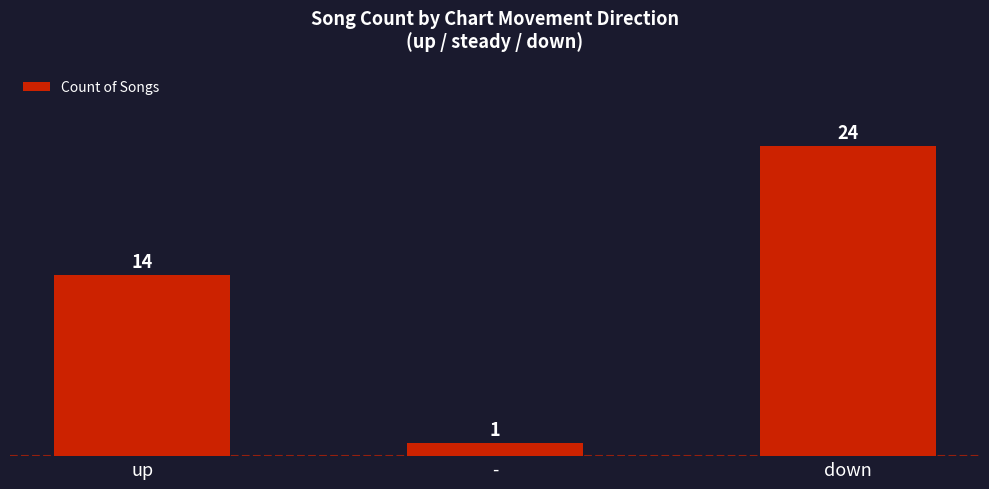

What is the label of the 1st bar from the right?

down